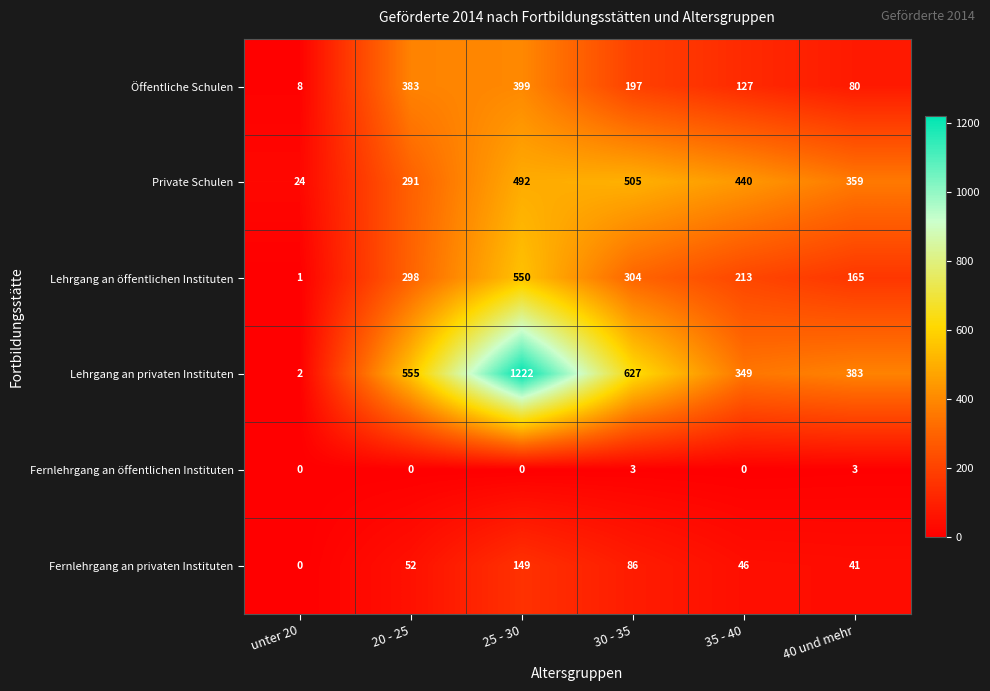

What is the difference between the second highest and minimum values in the Fernlehrgang an öffentlichen Instituten series?

3